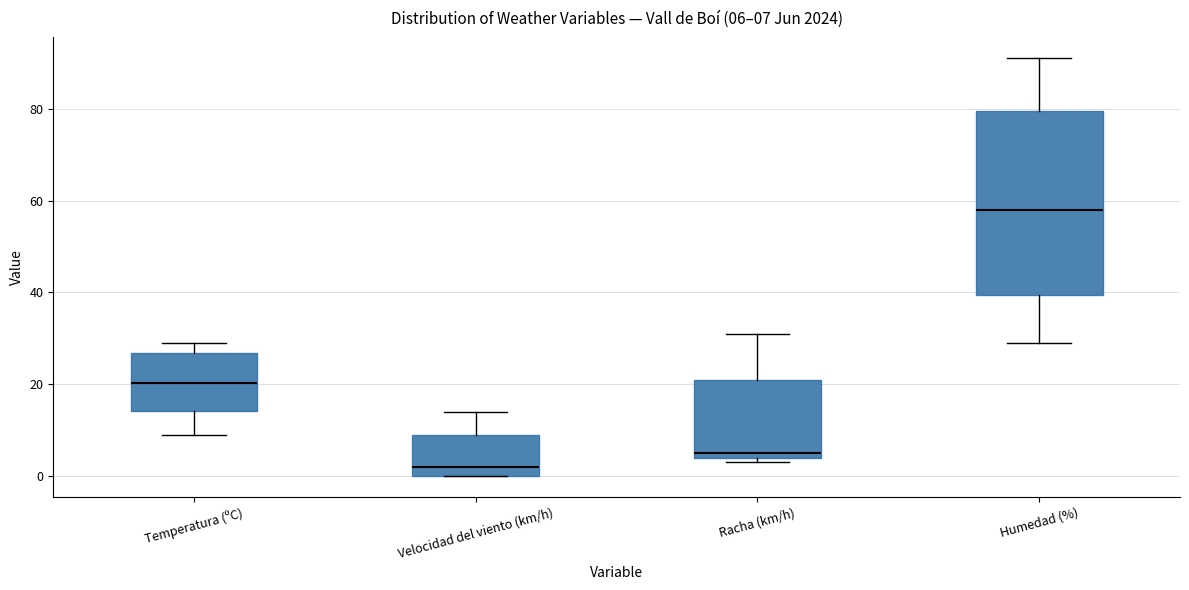

Which box has the lowest median line?

Velocidad del viento (km/h)